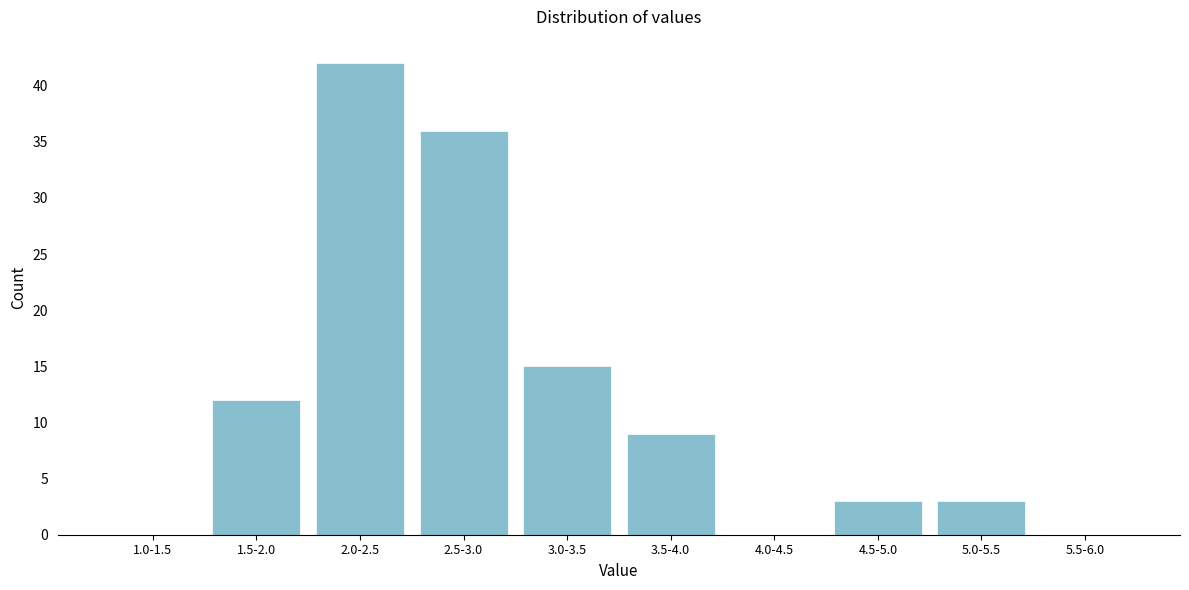

Reading left to right, what are all the values shown in this chart?

1.0-1.5=0	1.5-2.0=12	2.0-2.5=42	2.5-3.0=36	3.0-3.5=15	3.5-4.0=9	4.0-4.5=0	4.5-5.0=3	5.0-5.5=3	5.5-6.0=0